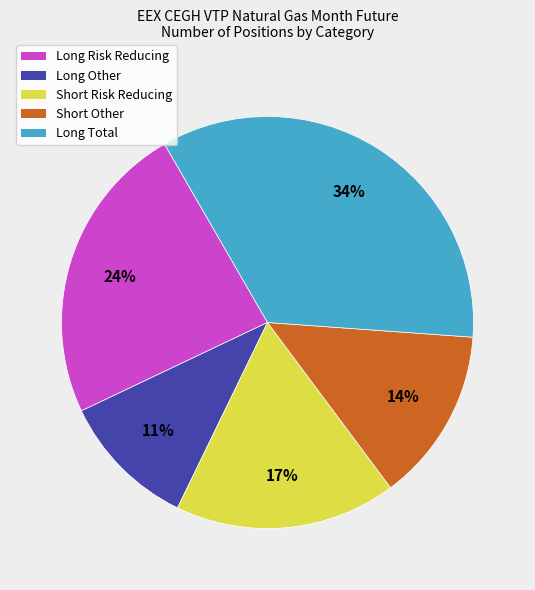

Do Short Risk Reducing and Long Risk Reducing together represent more than half of the pie?

No